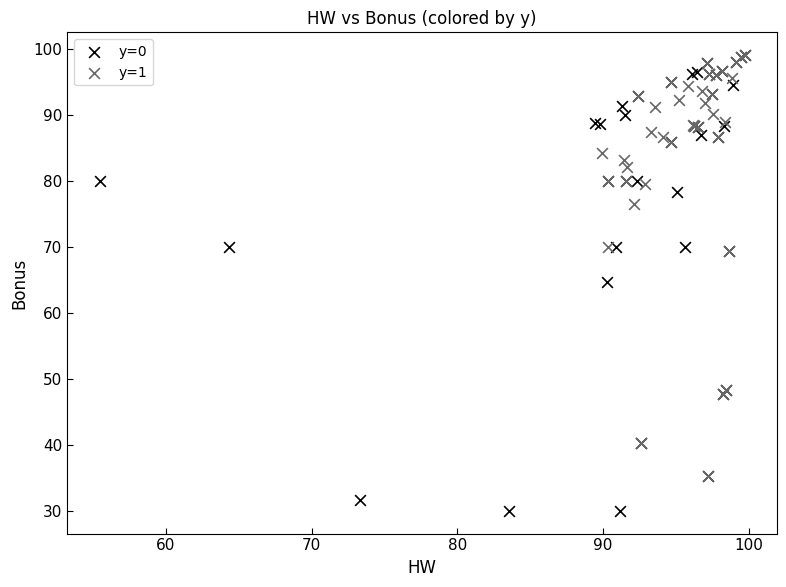

Which series has the largest Y range (max minus min)?

y=0